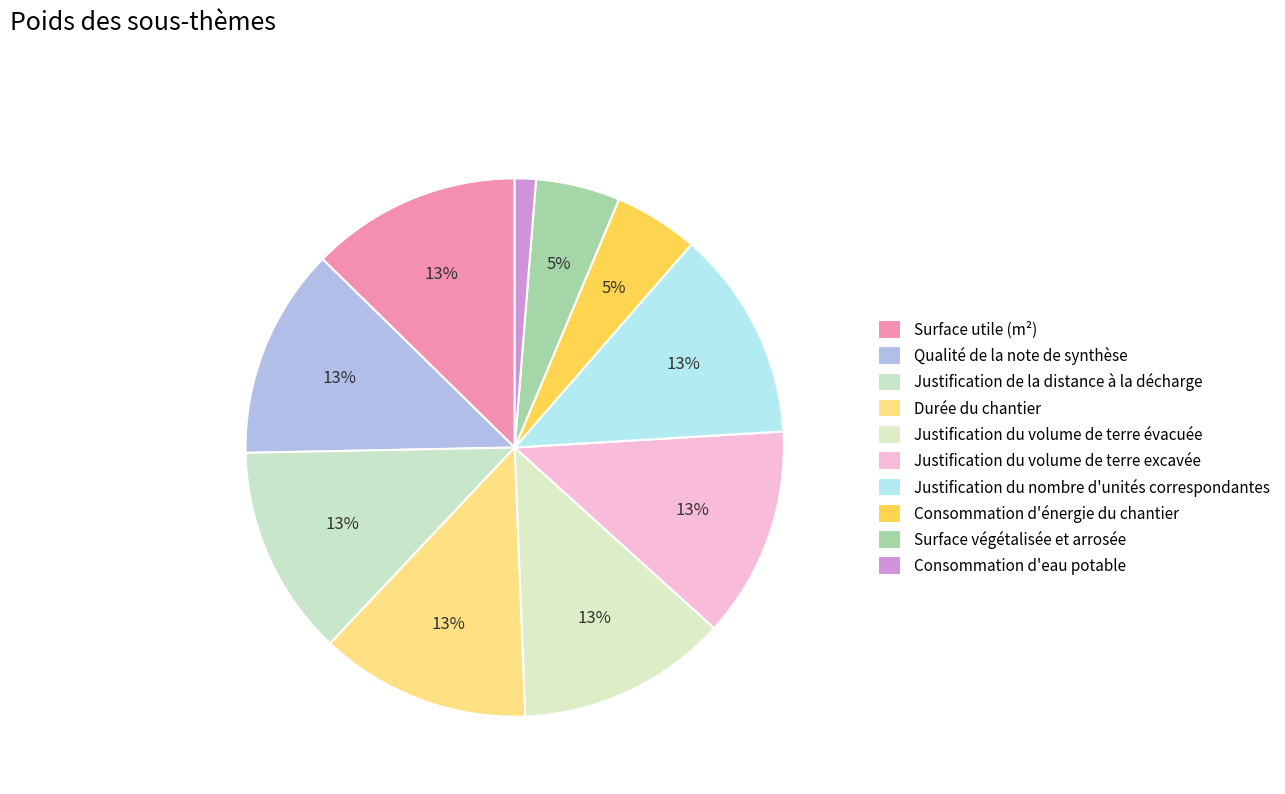

Rank the categories by value from lowest to highest.

Consommation d'eau potable, Consommation d'énergie du chantier, Surface végétalisée et arrosée, Surface utile (m²), Qualité de la note de synthèse, Justification de la distance à la décharge, Durée du chantier, Justification du volume de terre évacuée, Justification du volume de terre excavée, Justification du nombre d'unités correspondantes